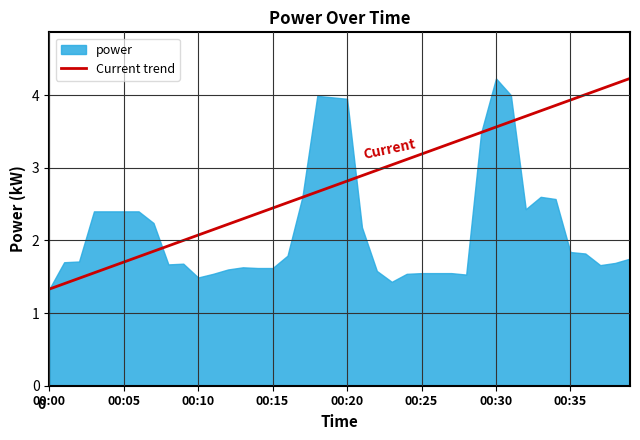

What is the label of the 1st point from the left?

00:00